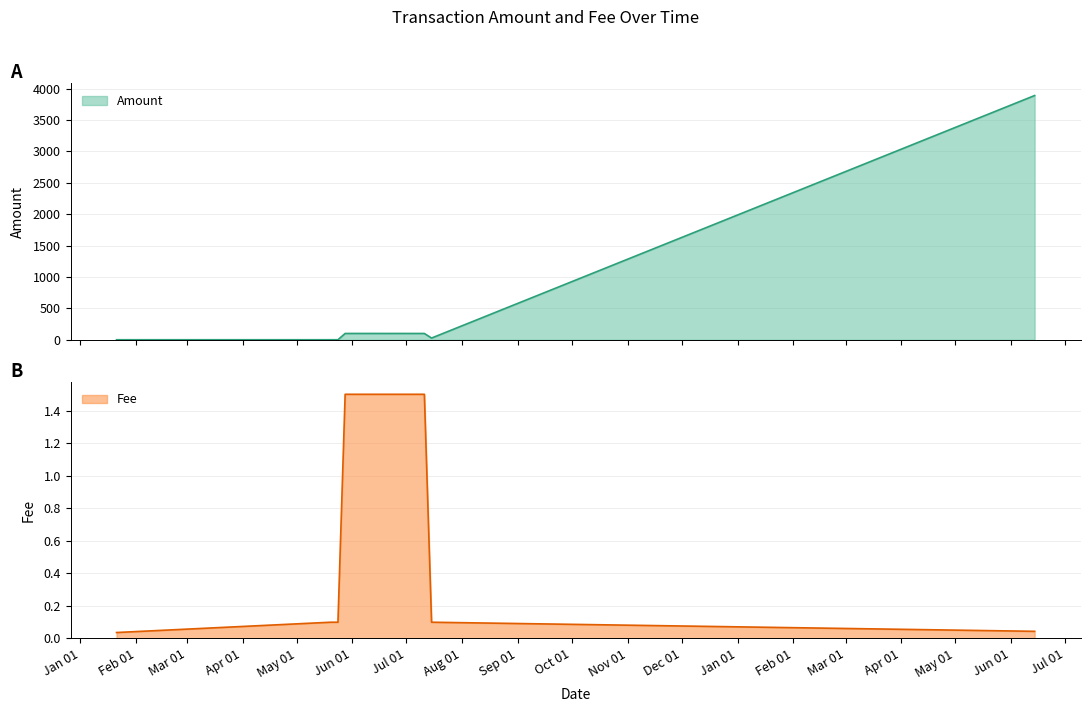

The value at 2019-07-11 is 140.9. True or false?

False